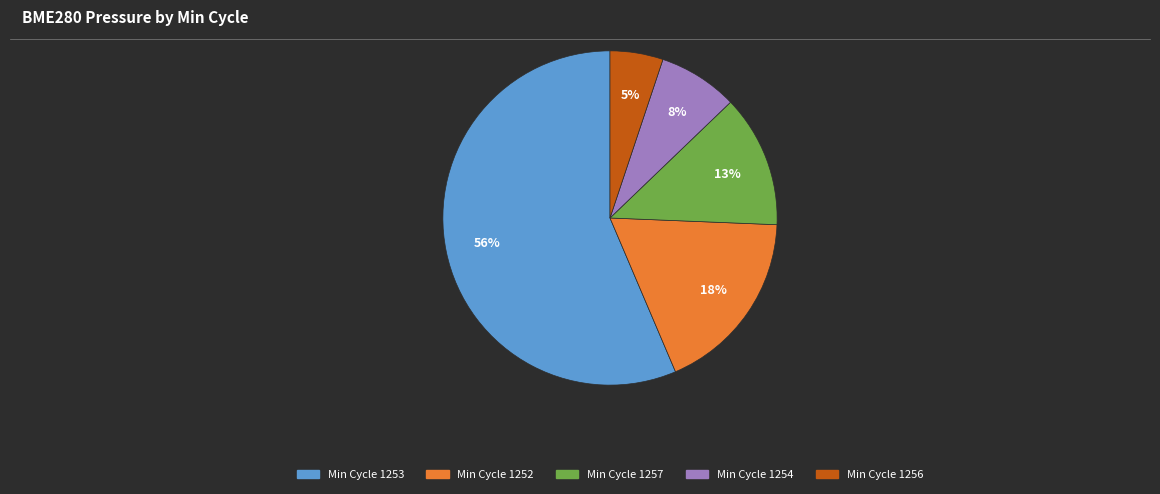

To the nearest percent, what is the difference between the largest and smallest slice percentages?

51%